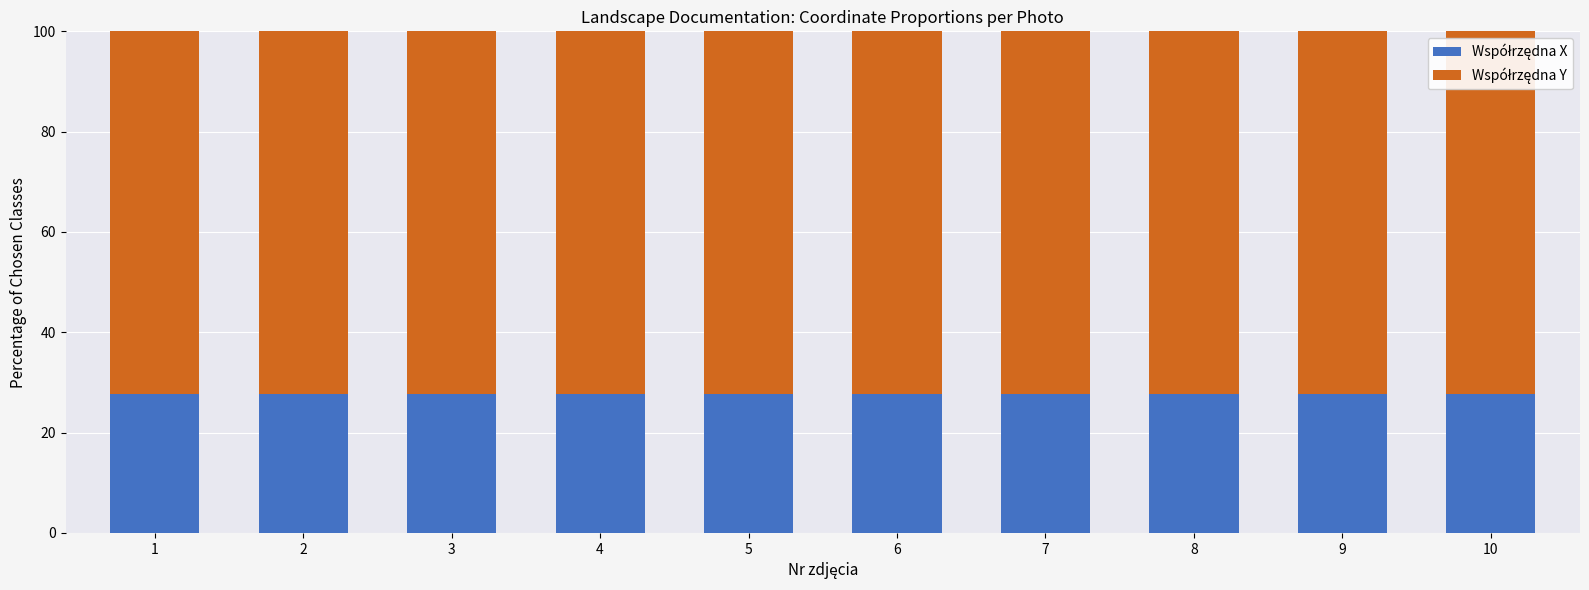

What is the total value across all series at 1?

100.0